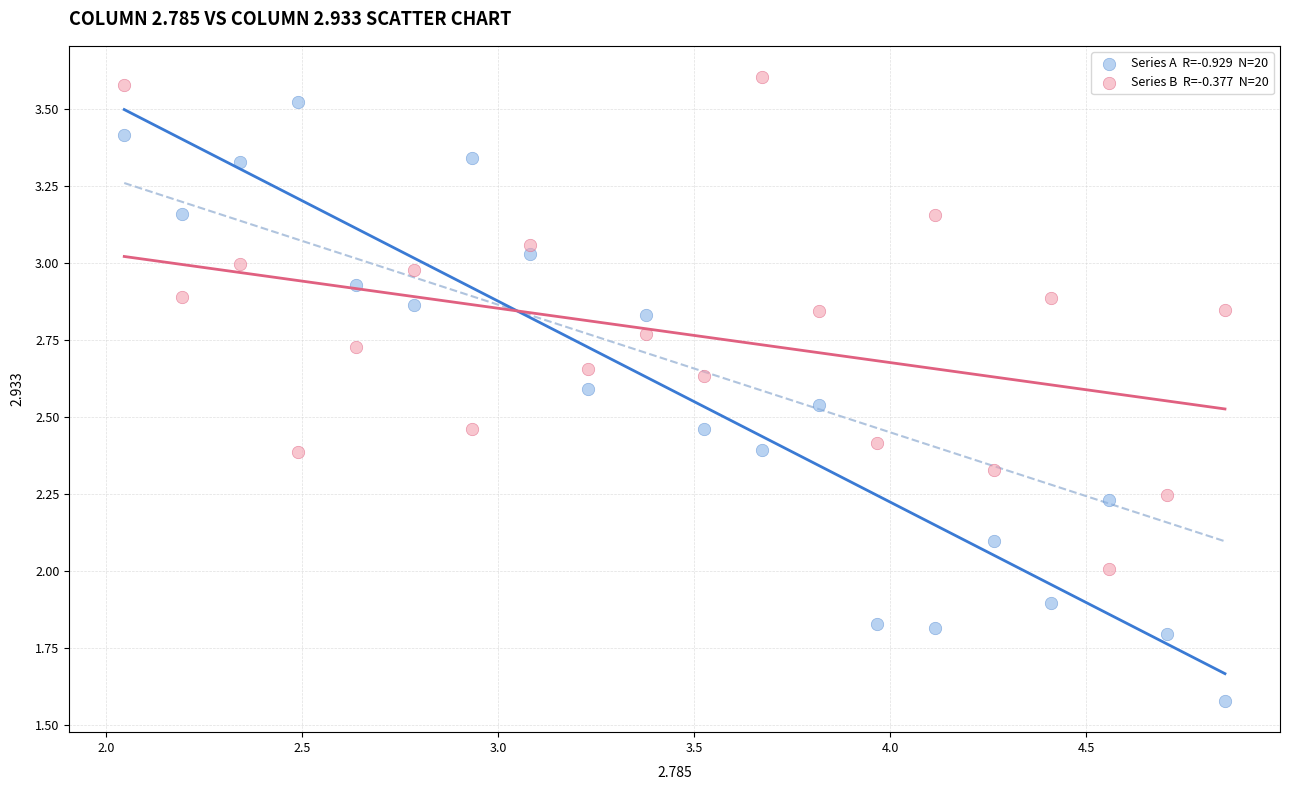

Across all data points, what is the range of Y values (max minus min)?

2.0